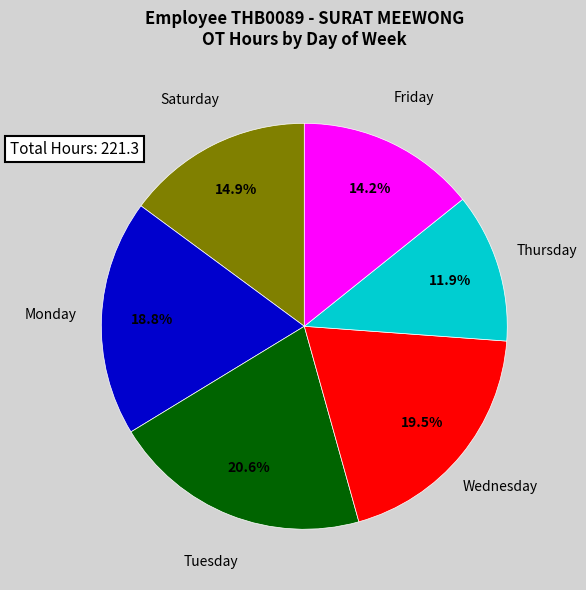

Is the sum of Saturday and Wednesday greater than half?

No